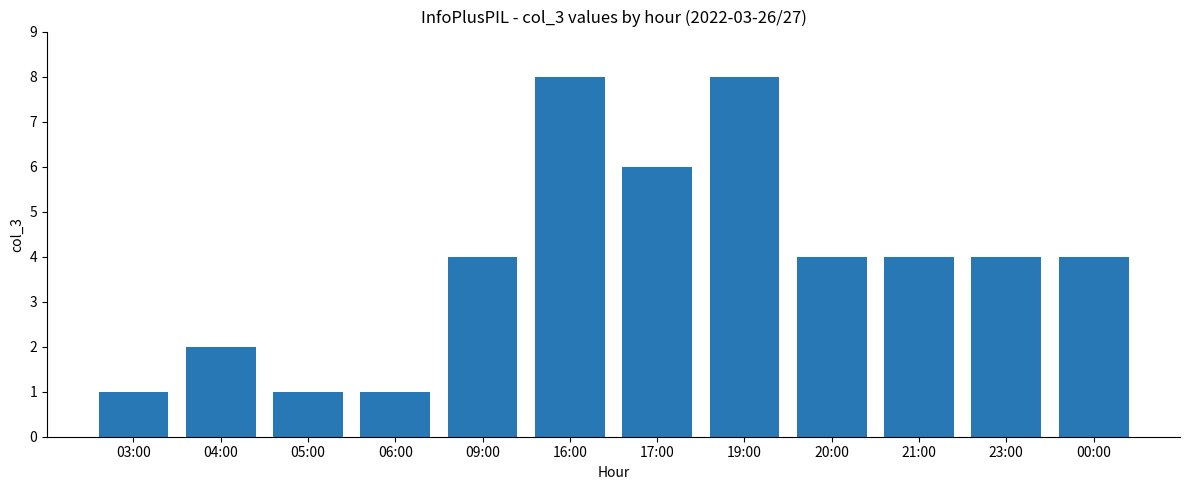

Is it true that the value at 21:00 is 4?

True